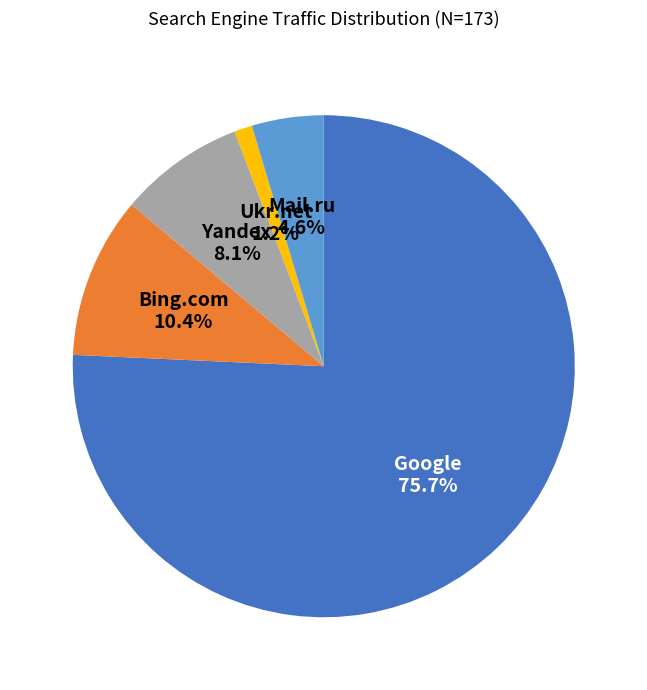

Is there a majority slice in this chart?

Yes